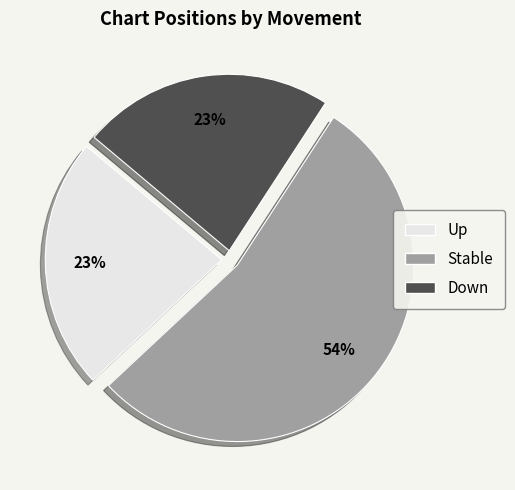

Does any single category account for the majority?

Yes